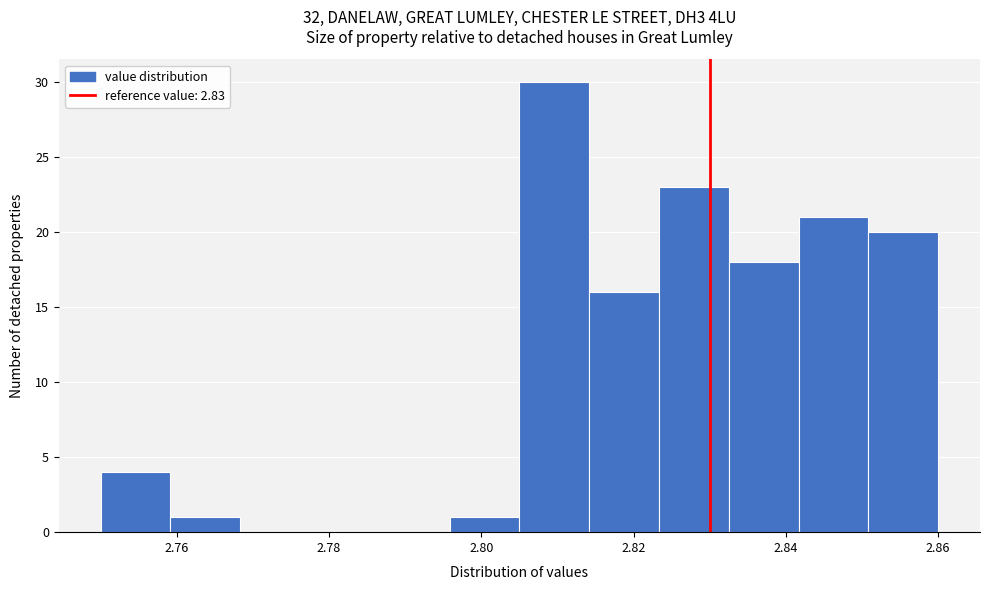

Reading left to right, list every bar in this chart as the range it spans on the x-axis followed by its height. Neither the bar edges nor the heights are printed on the chart, so give them approximately, as read against the axes.

2.750 to 2.760: 4
2.760 to 2.768: 1
2.768 to 2.778: 0
2.778 to 2.786: 0
2.786 to 2.796: 0
2.796 to 2.806: 1
2.806 to 2.814: 30
2.814 to 2.824: 16
2.824 to 2.832: 23
2.832 to 2.842: 18
2.842 to 2.850: 21
2.850 to 2.860: 20